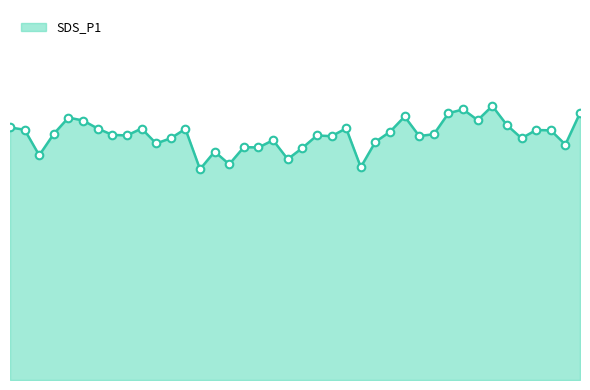

Is this an area chart (filled region under the line)?

Yes